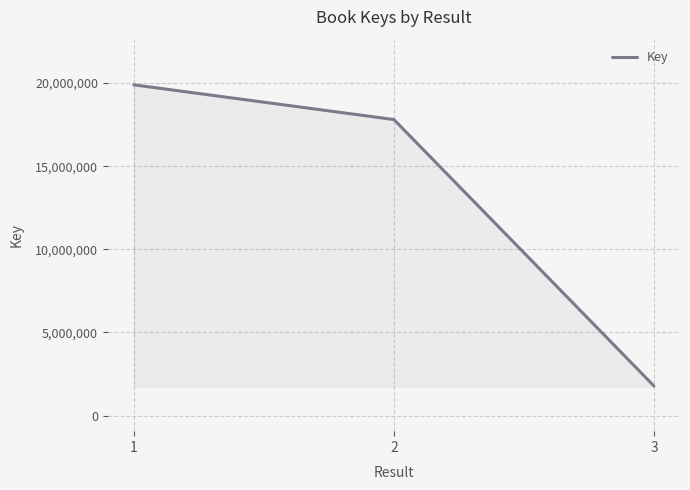

What is the sum of all values?

39481722